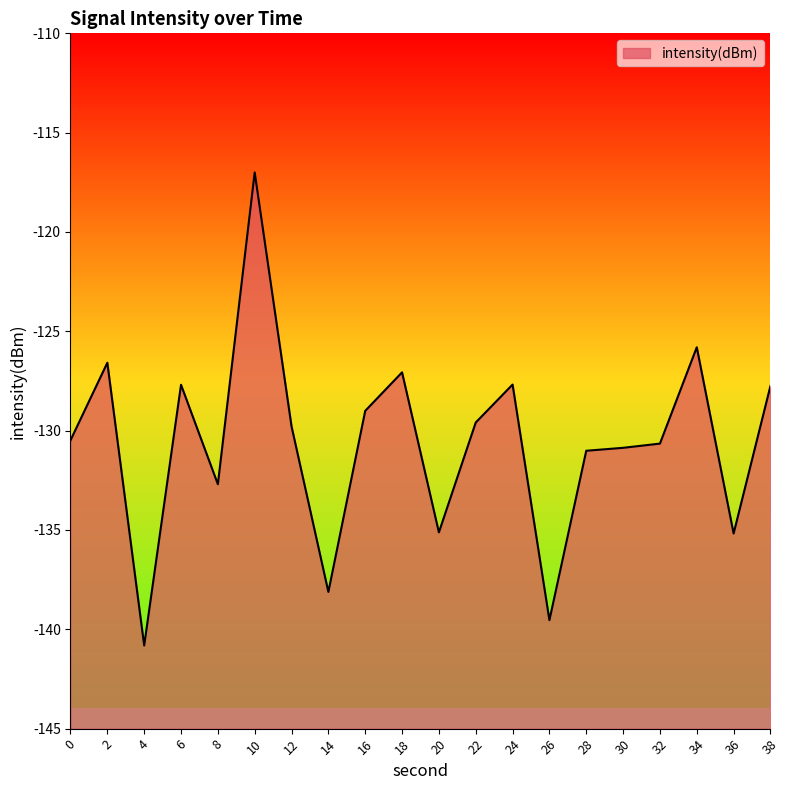

At which category does the data reach its first local peak?

2